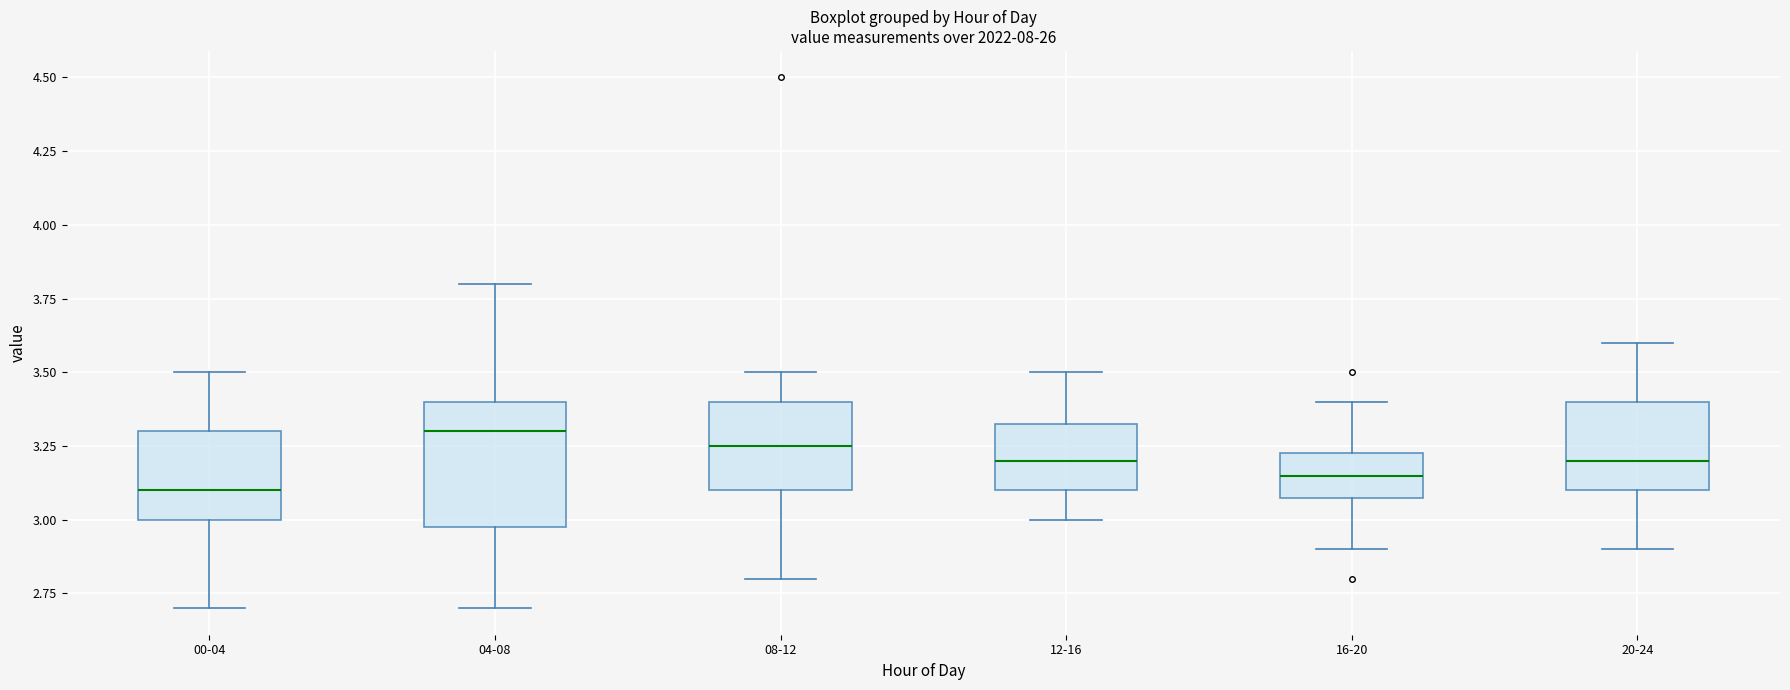

Reading left to right, transcribe this box plot: for each box, give where its median line is, the range the box spans, and where its two whiskers end, as read against the y-axis. The values are not printed on the chart, so give them approximately, as read against the axis.

00-04: median 3.10, box 3.00 to 3.30, whiskers 2.70 to 3.50
04-08: median 3.30, box 3.00 to 3.40, whiskers 2.70 to 3.80
08-12: median 3.25, box 3.10 to 3.40, whiskers 2.80 to 3.50
12-16: median 3.20, box 3.10 to 3.35, whiskers 3.00 to 3.50
16-20: median 3.15, box 3.10 to 3.25, whiskers 2.90 to 3.40
20-24: median 3.20, box 3.10 to 3.40, whiskers 2.90 to 3.60